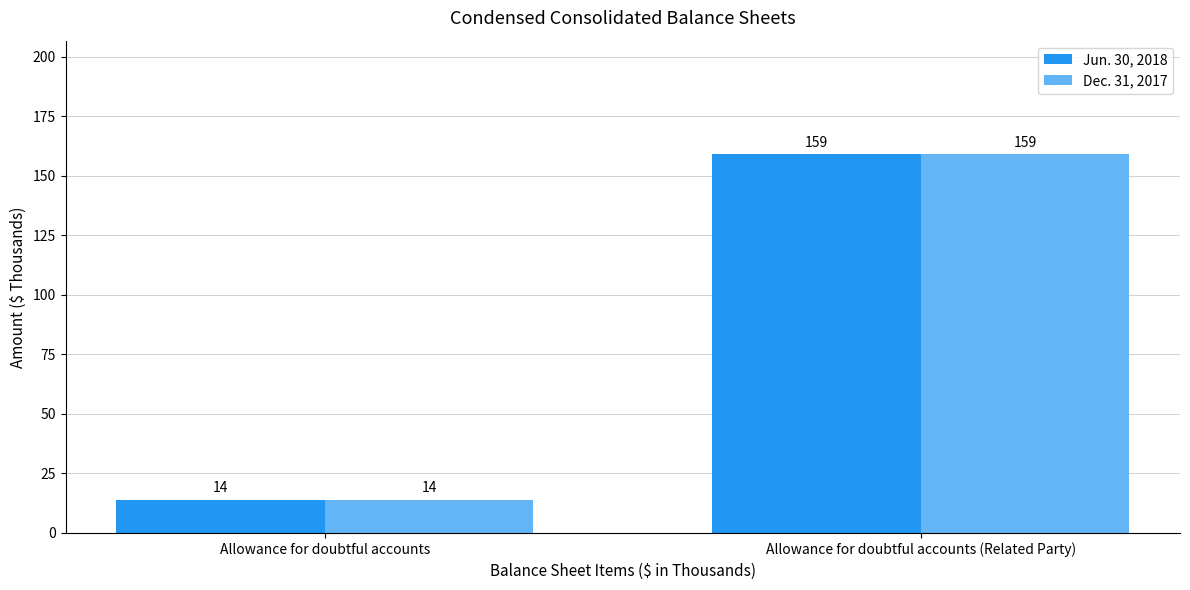

How many values in the Dec. 31, 2017 series are below 159?

1